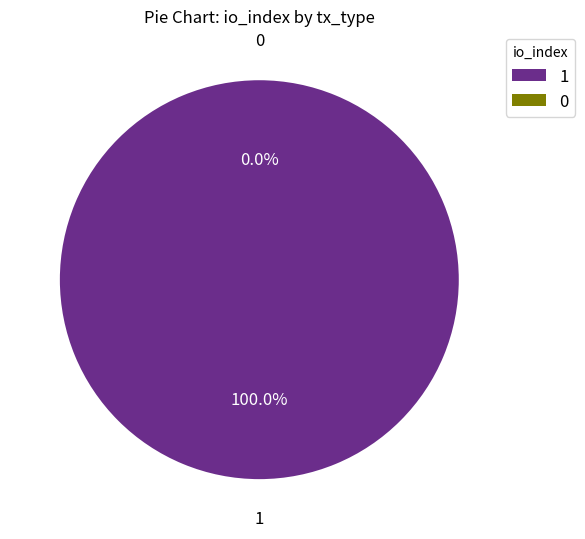

True or false: Ticket (io_index=0) accounts for 1% of the total.

False